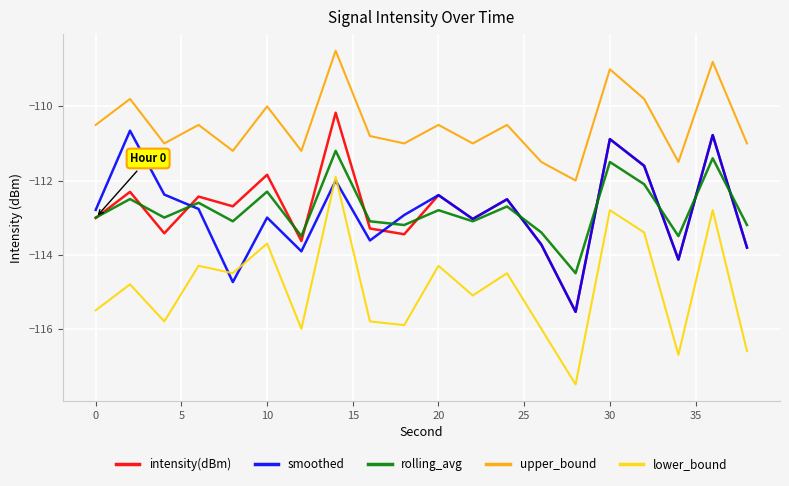

Which series has the widest spread of values?

lower_bound